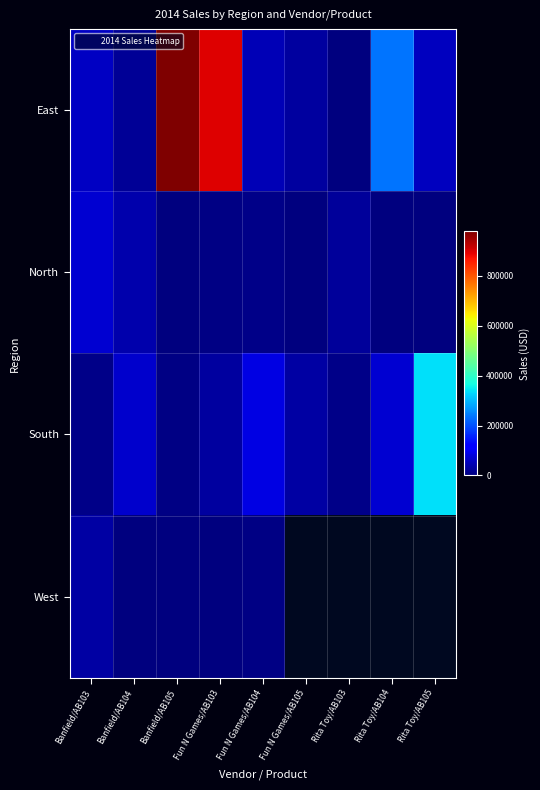

At how many categories does at least one series exceed 255540?

3